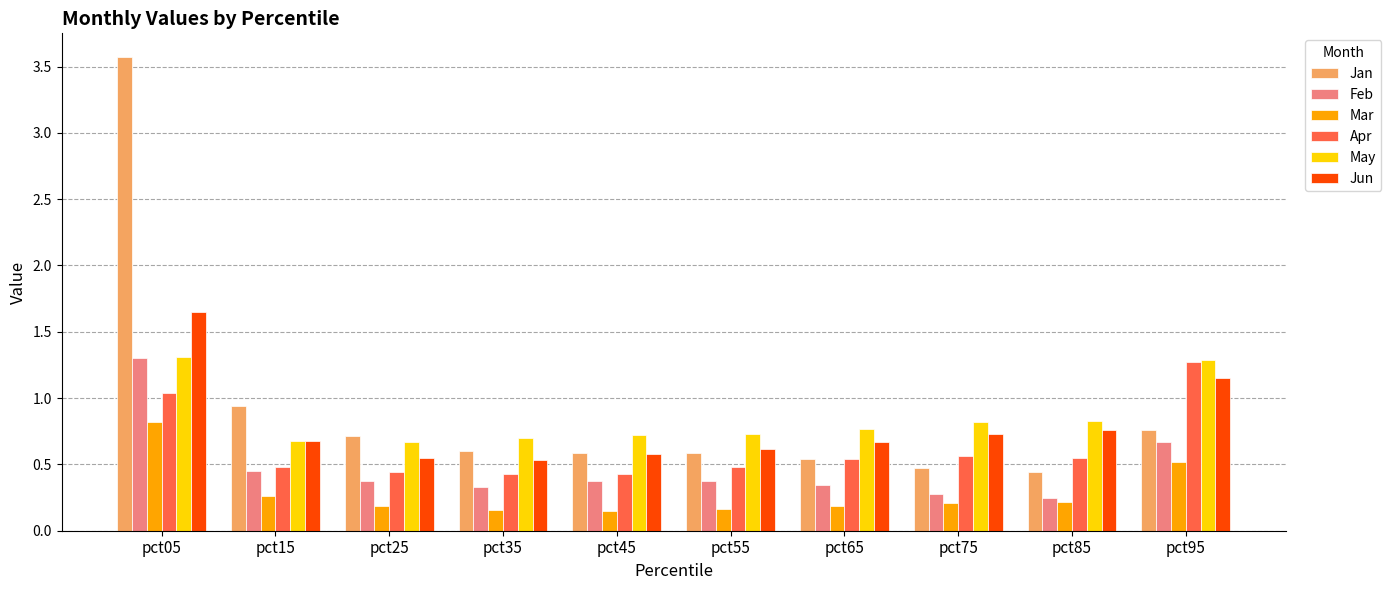

What is the total value across all series at pct45?

2.8